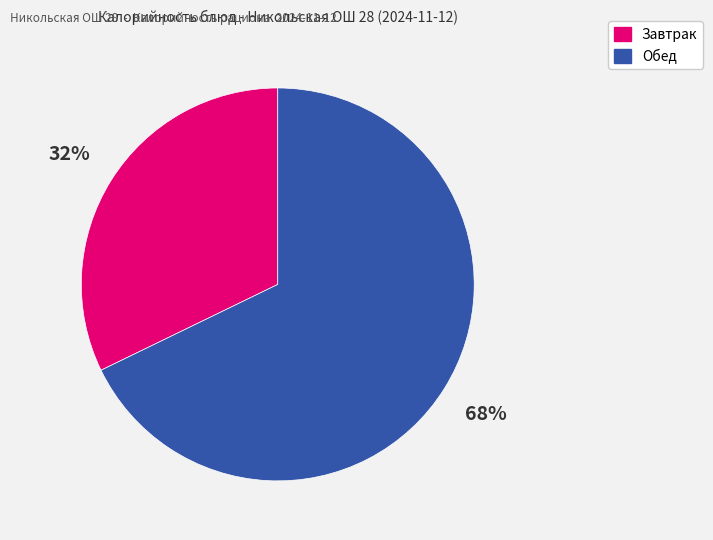

Is there a majority slice in this chart?

Yes